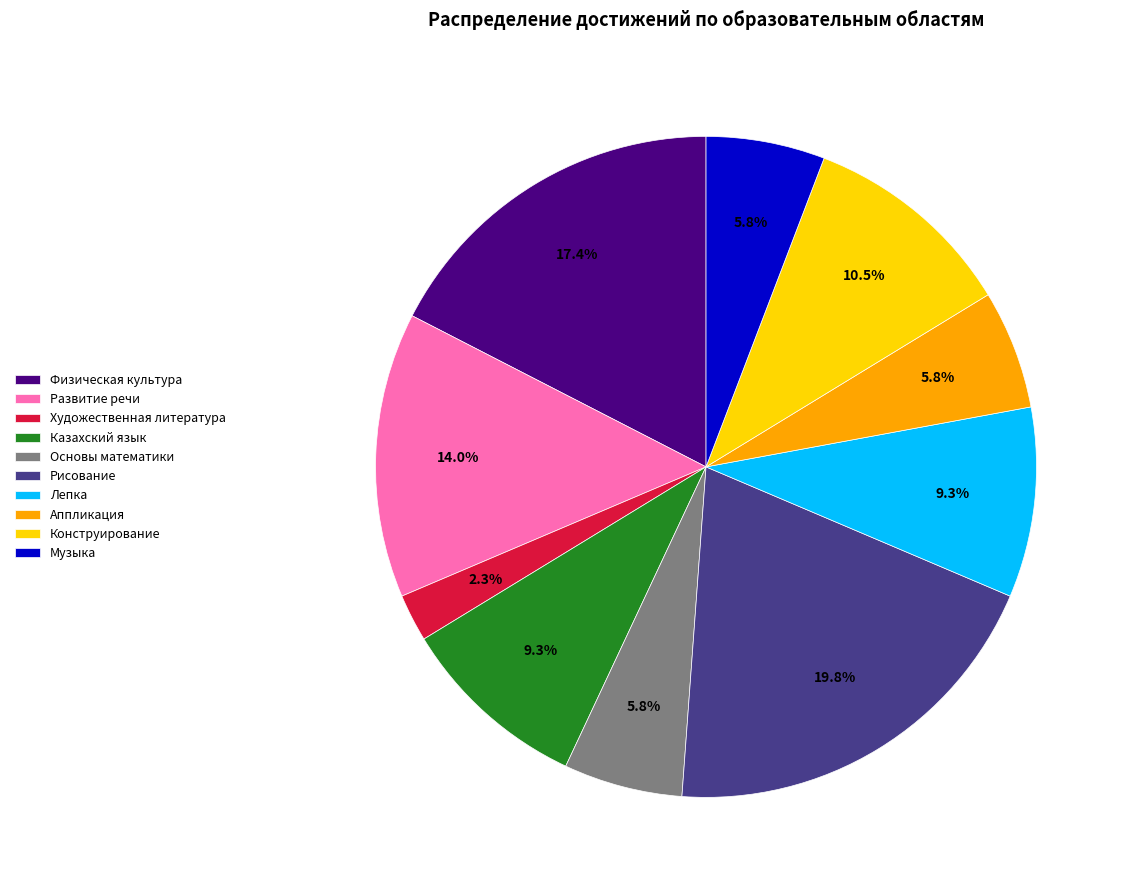

Do Лепка and Развитие речи together represent more than half of the pie?

No